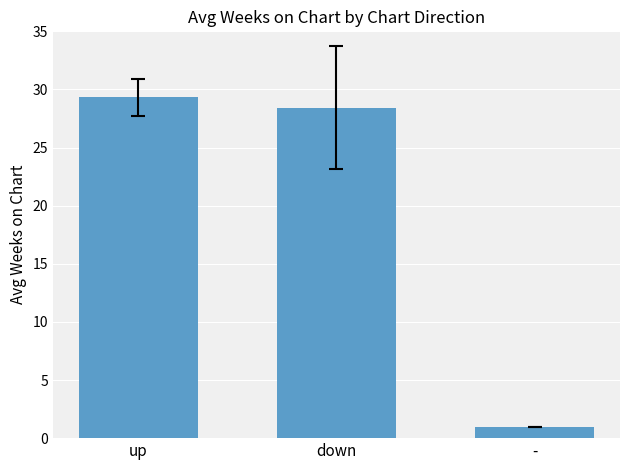

What is the sum of the values at - and down?

29.4